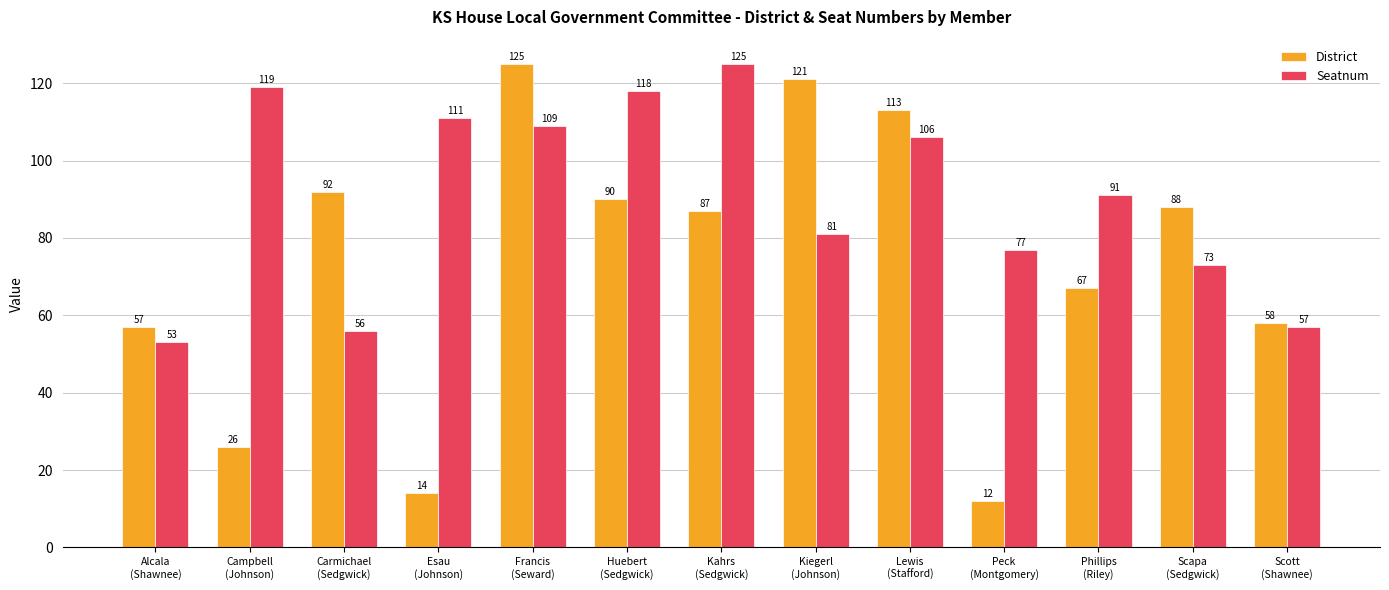

Reading left to right, list all the values displayed in this chart.

District: Alcala
(Shawnee)=57	Campbell
(Johnson)=26	Carmichael
(Sedgwick)=92	Esau
(Johnson)=14	Francis
(Seward)=125	Huebert
(Sedgwick)=90	Kahrs
(Sedgwick)=87	Kiegerl
(Johnson)=121	Lewis
(Stafford)=113	Peck
(Montgomery)=12	Phillips
(Riley)=67	Scapa
(Sedgwick)=88	Scott
(Shawnee)=58
Seatnum: Alcala
(Shawnee)=53	Campbell
(Johnson)=119	Carmichael
(Sedgwick)=56	Esau
(Johnson)=111	Francis
(Seward)=109	Huebert
(Sedgwick)=118	Kahrs
(Sedgwick)=125	Kiegerl
(Johnson)=81	Lewis
(Stafford)=106	Peck
(Montgomery)=77	Phillips
(Riley)=91	Scapa
(Sedgwick)=73	Scott
(Shawnee)=57